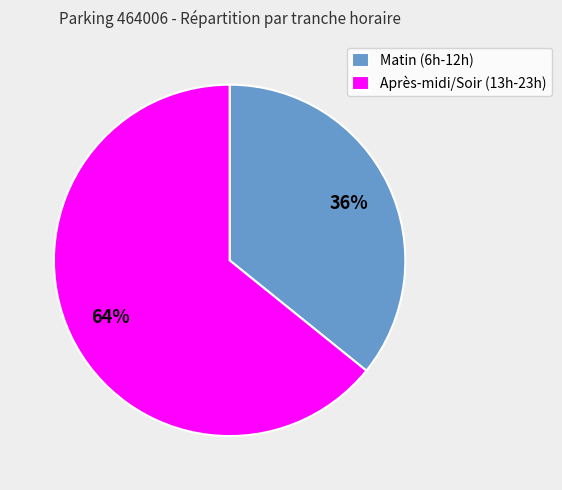

To the nearest percent, what is the difference between the largest and smallest slice percentages?

28%